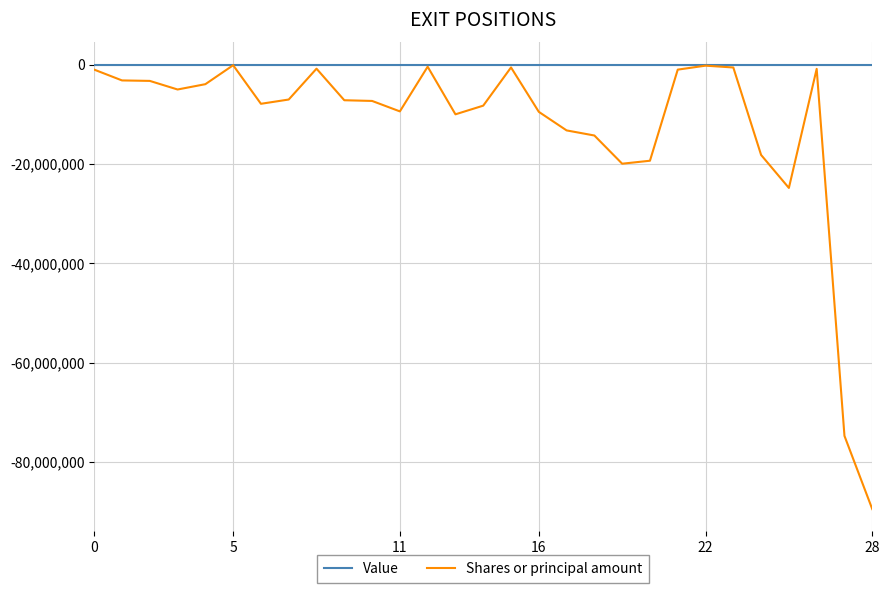

True or false: Shares or principal amount has more than 0 points higher than both neighbors.

True